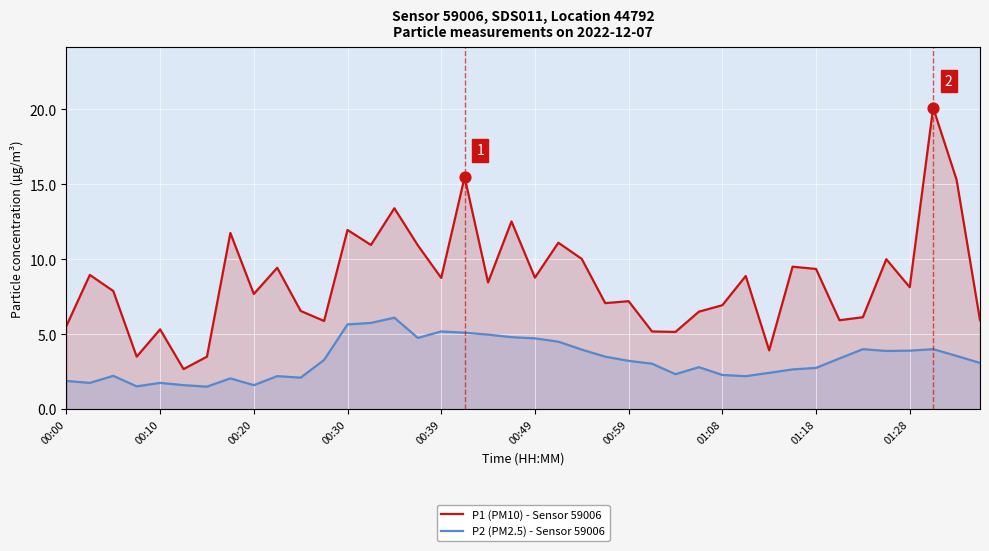

At how many categories does at least one series exceed 4?

36